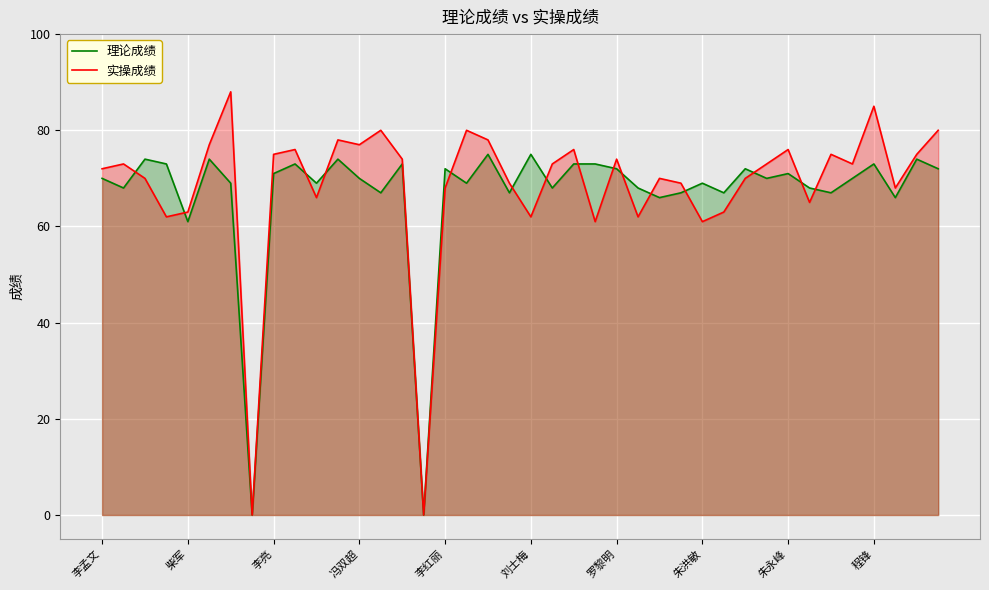

What is the maximum value for 理论成绩?

75